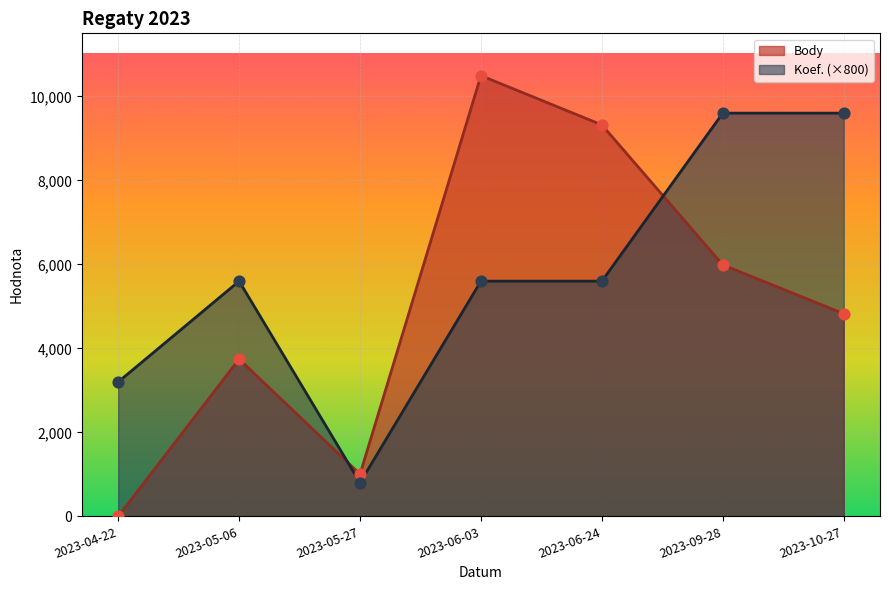

At how many categories does at least one series exceed 8406?

4